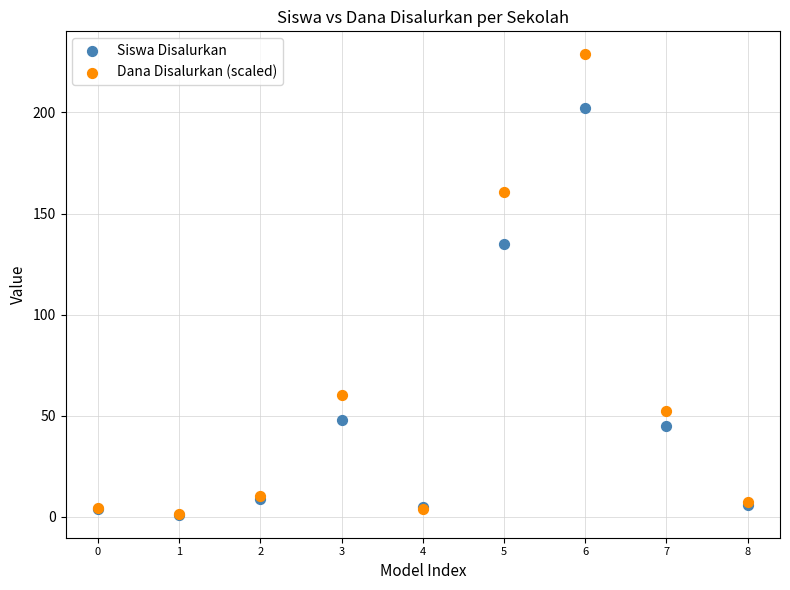

Across all series, what Y value is closest to 114?

135.0